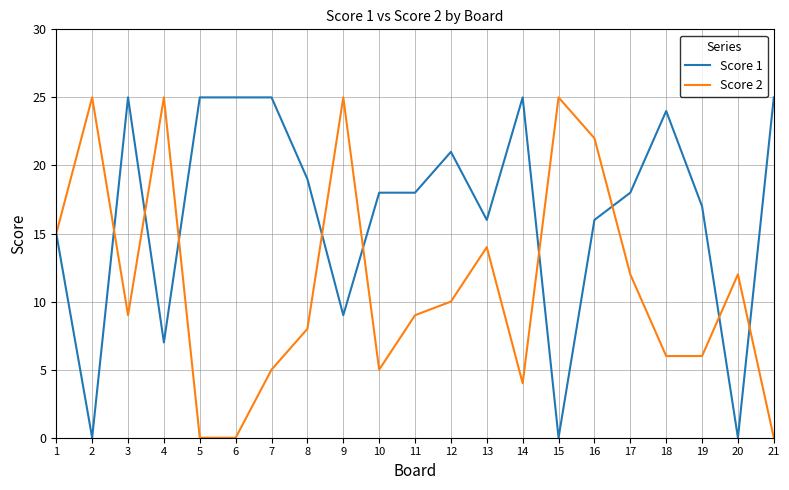

What is the spread (max minus min) of values at 21?

25